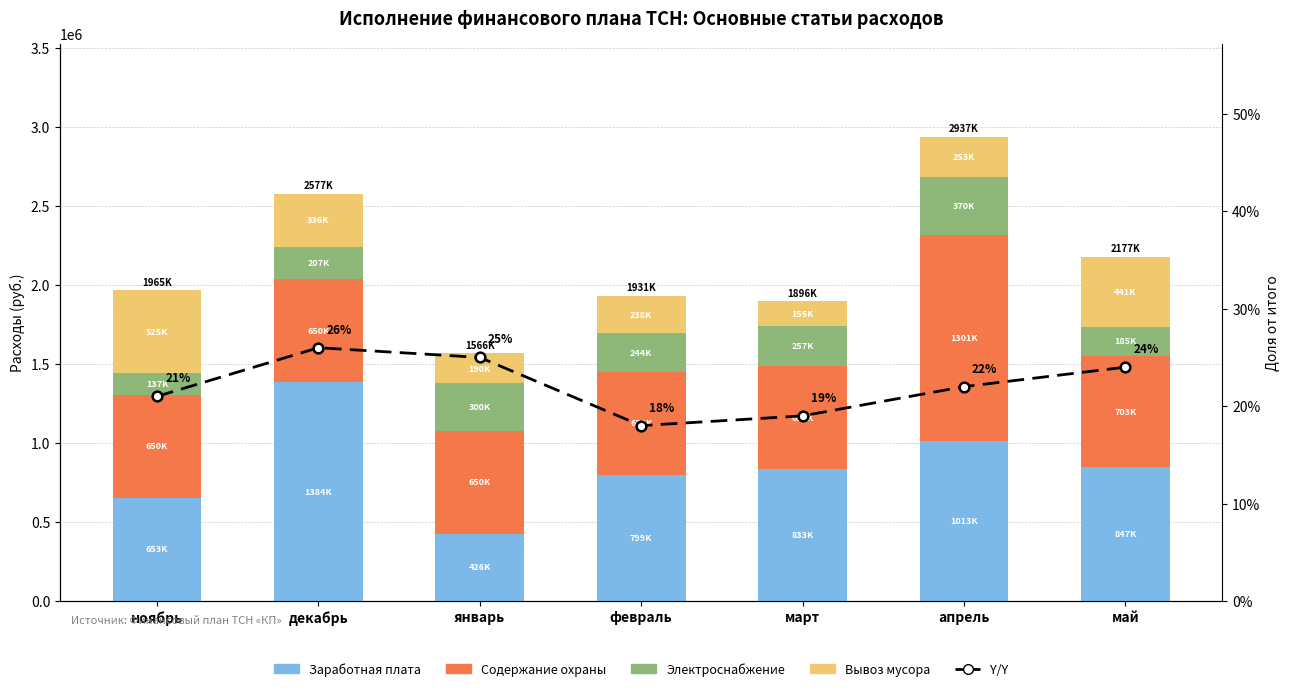

The value of Электроснабжение at февраль is 243727.3. True or false?

True